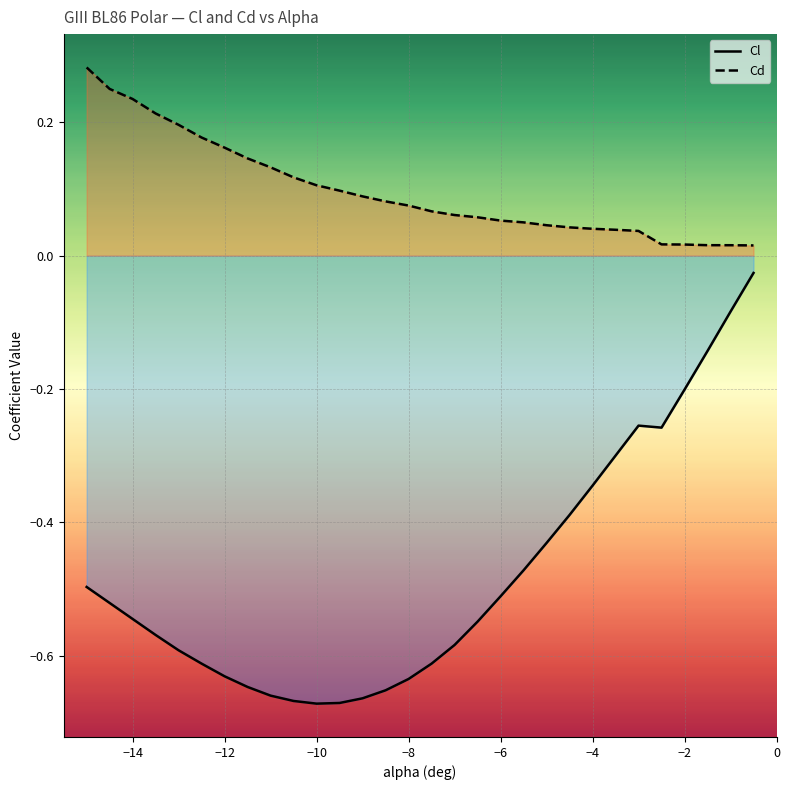

Does the chart display data point markers on the line(s)?

No